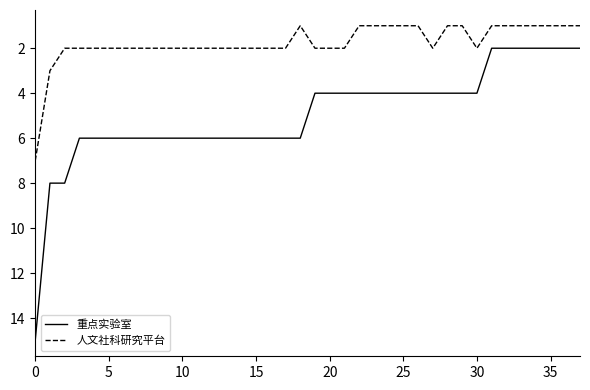

Reading left to right, what are all the values shown in this chart?

重点实验室: 15	8	8	6	6	6	6	6	6	6	6	6	6	6	6	6	6	6	6	4	4	4	4	4	4	4	4	4	4	4	4	2	2	2	2	2	2	2
人文社科研究平台: 7	3	2	2	2	2	2	2	2	2	2	2	2	2	2	2	2	2	1	2	2	2	1	1	1	1	1	2	1	1	2	1	1	1	1	1	1	1